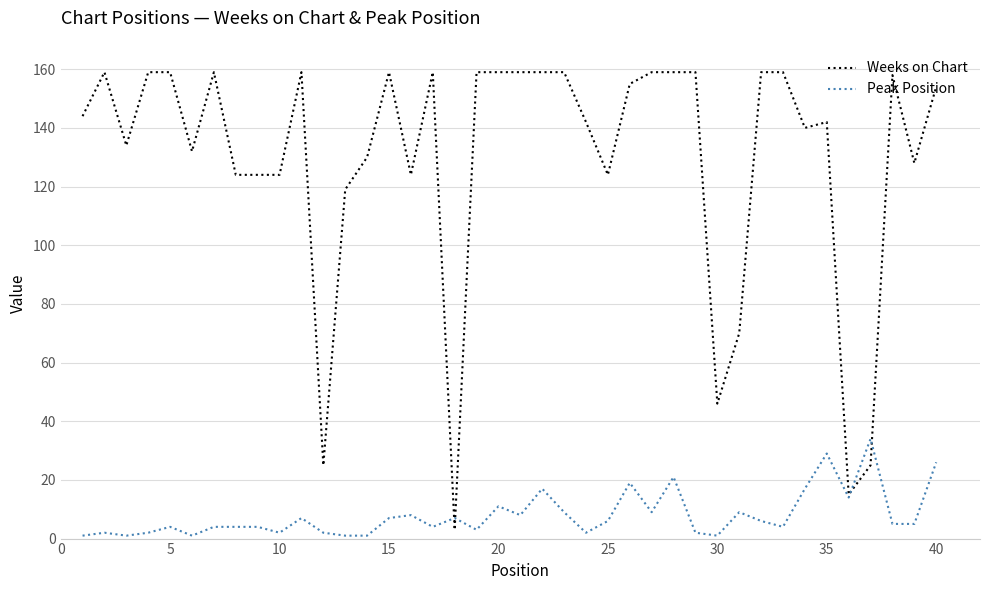

What is the minimum value for Weeks on Chart?

3